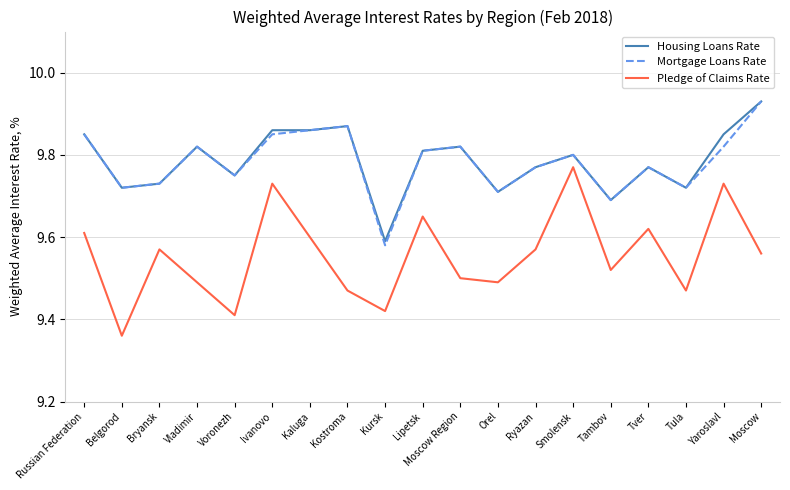

What are all the series names shown in the legend?

Housing Loans Rate, Mortgage Loans Rate, Pledge of Claims Rate